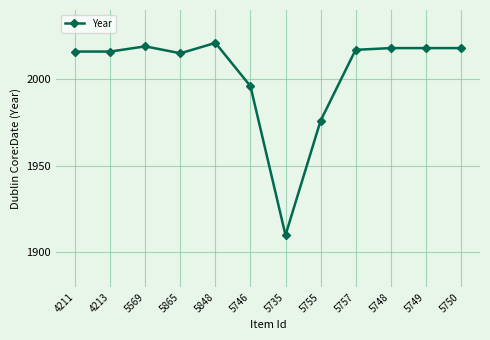

The chart shows a value of 2965 at 5735. True or false?

False